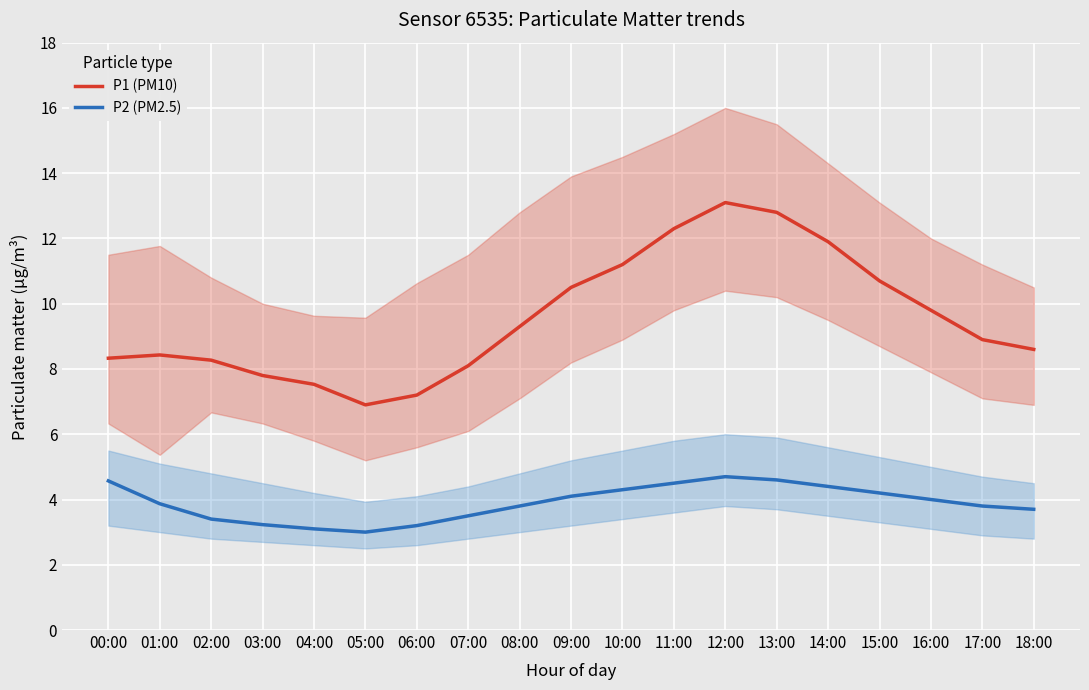

True or false: P2 (PM2.5) and P1 (PM10) intersect in this chart.

False